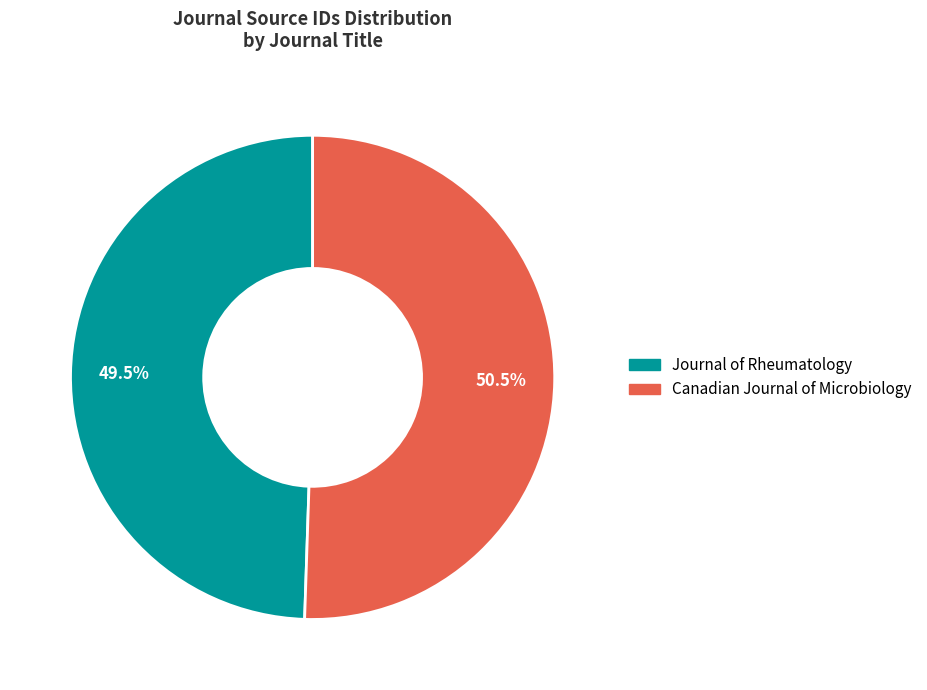

How many slices are in this pie chart?

2